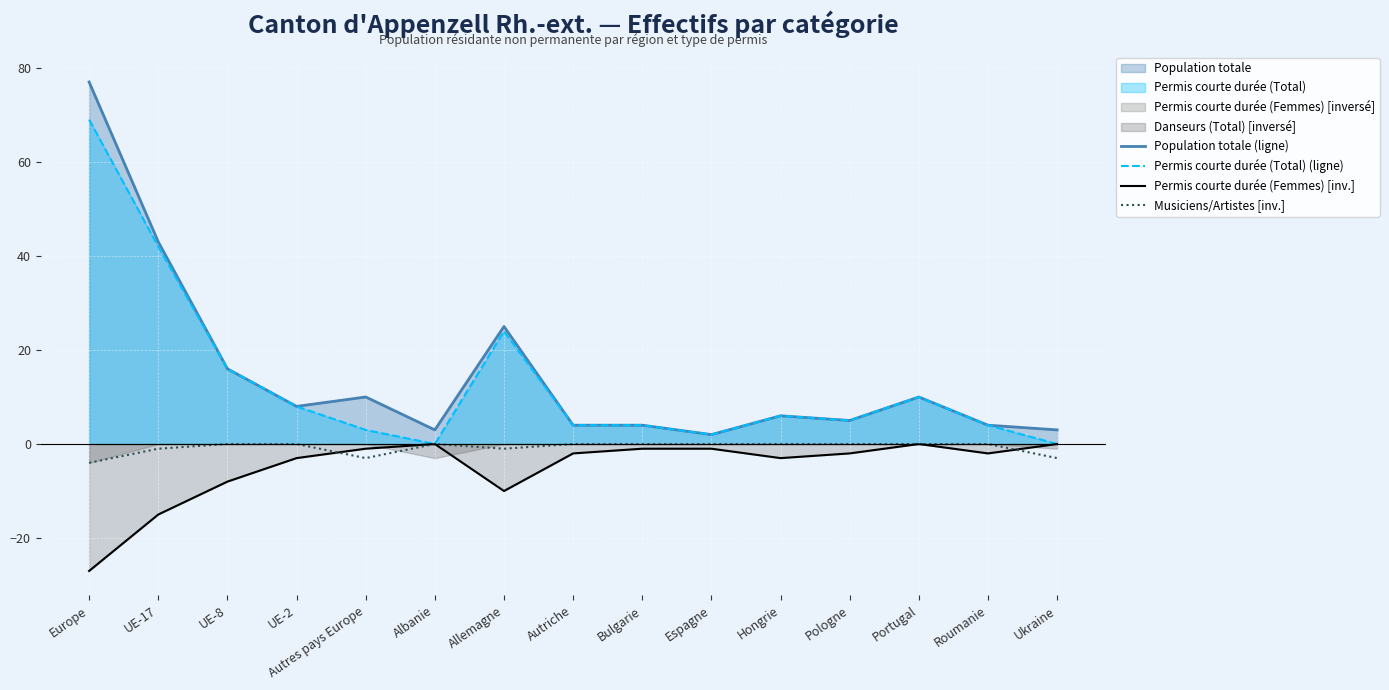

What position from the left is Bulgarie?

9